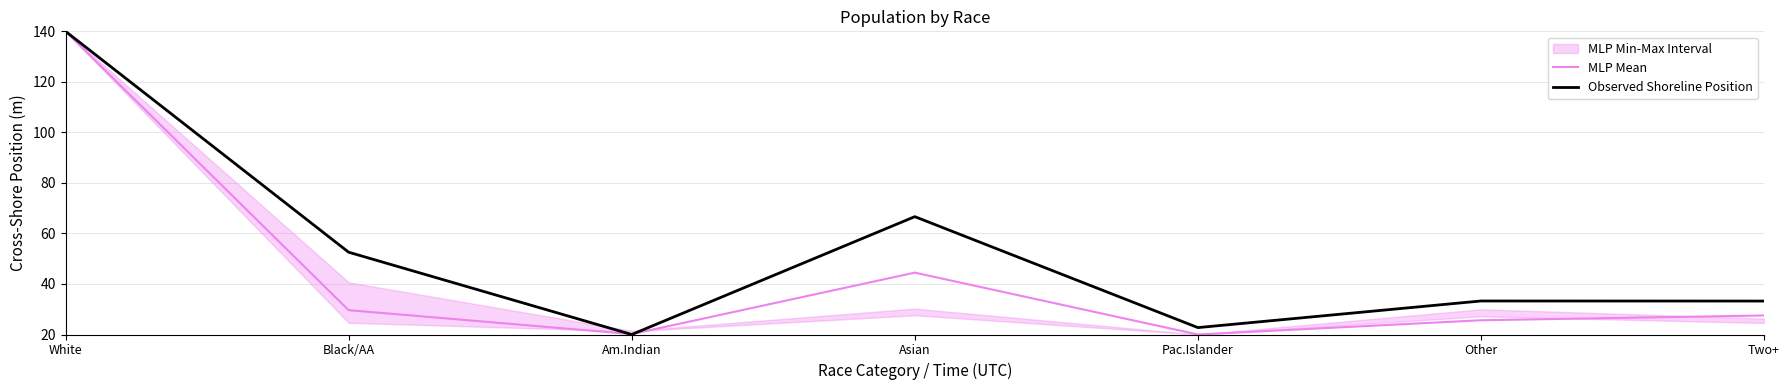

What is the total value across all series at Am.Indian?

40.2